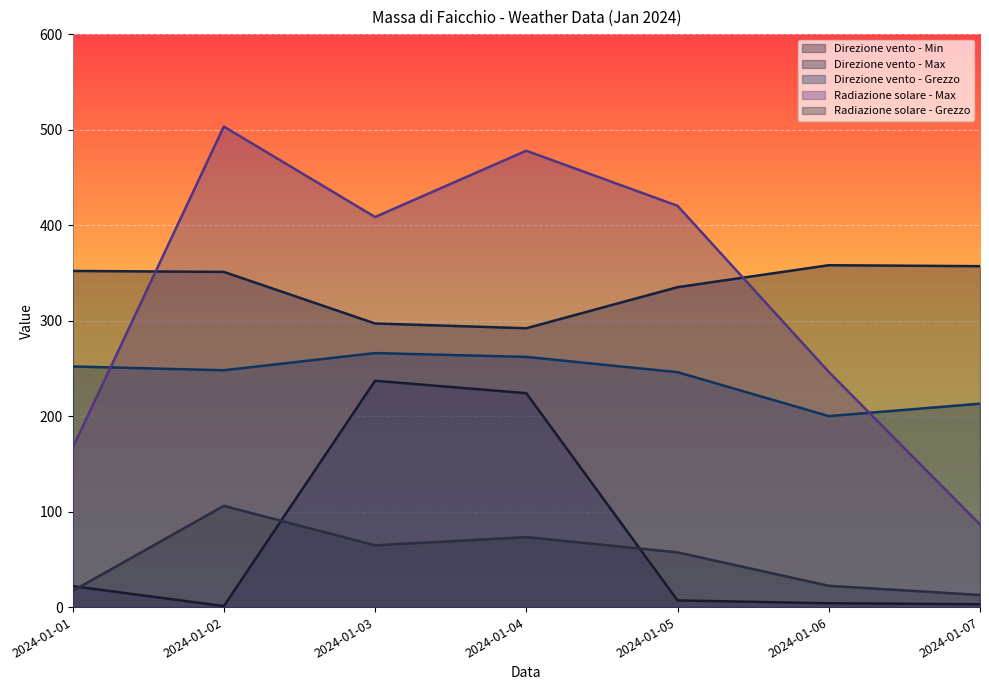

True or false: Radiazione solare - Grezzo and Radiazione solare - Max intersect in this chart.

False